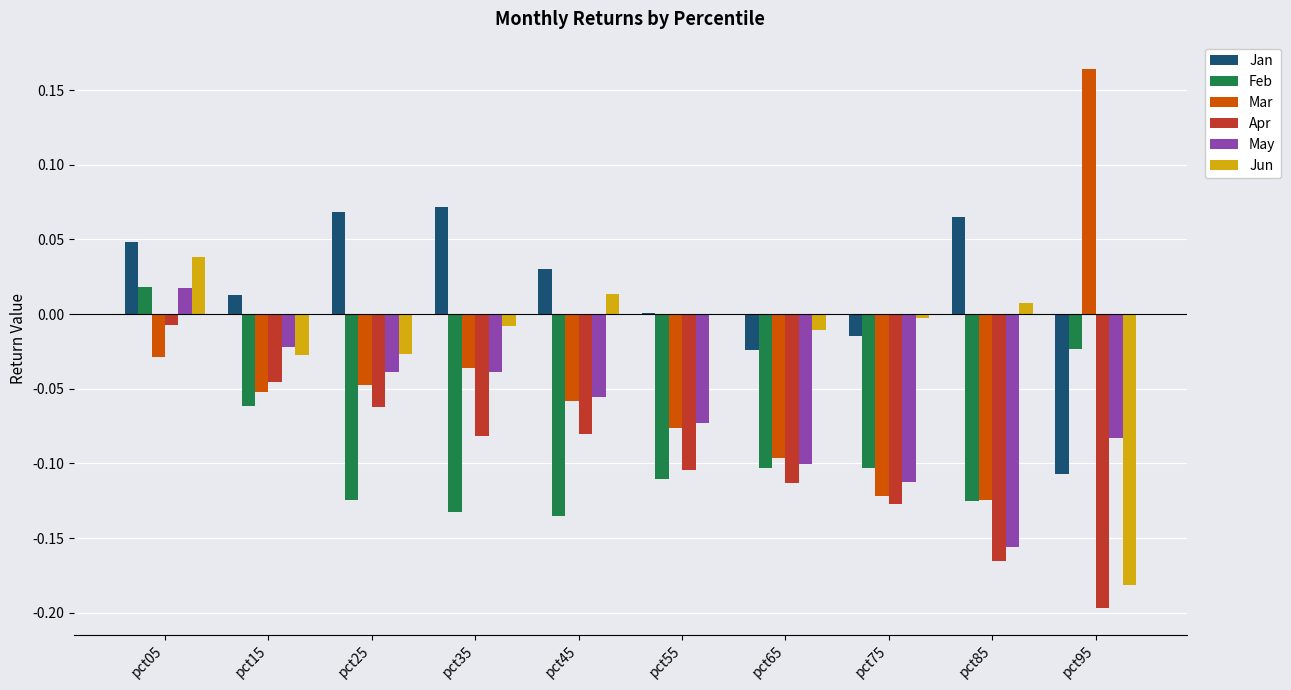

How many distinct data groups are displayed?

6